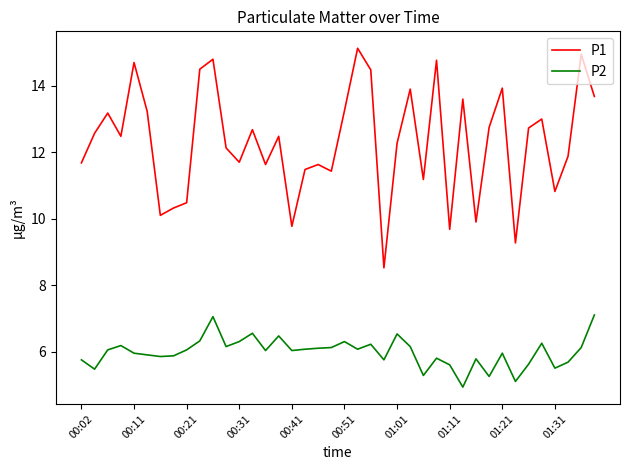

True or false: P2 and P1 intersect in this chart.

False